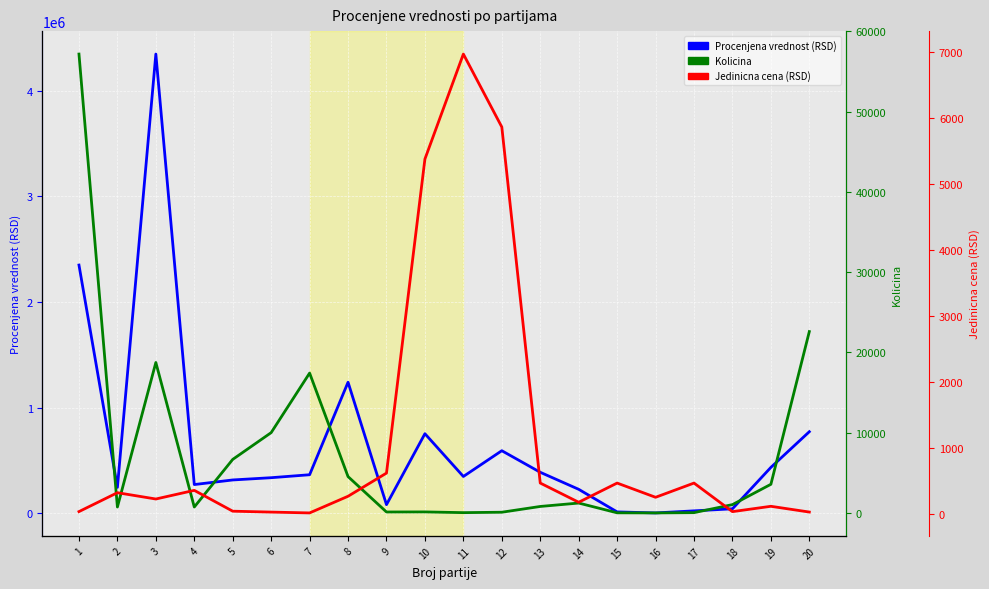

List the series in order of their peak value, highest first.

Procenjena vrednost (RSD), Kolicina, Jedinicna cena (RSD)